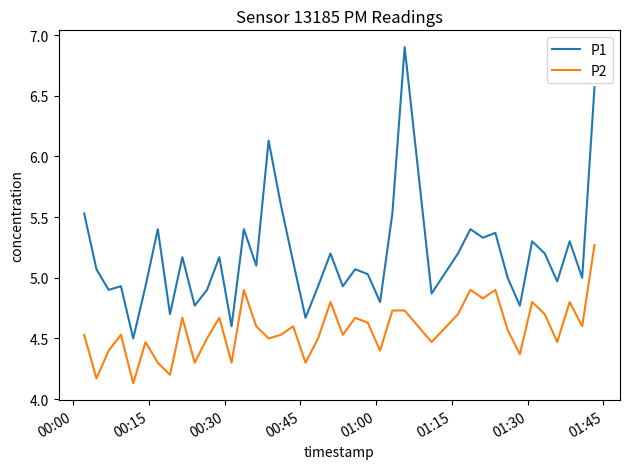

True or false: P2 and P1 intersect in this chart.

False